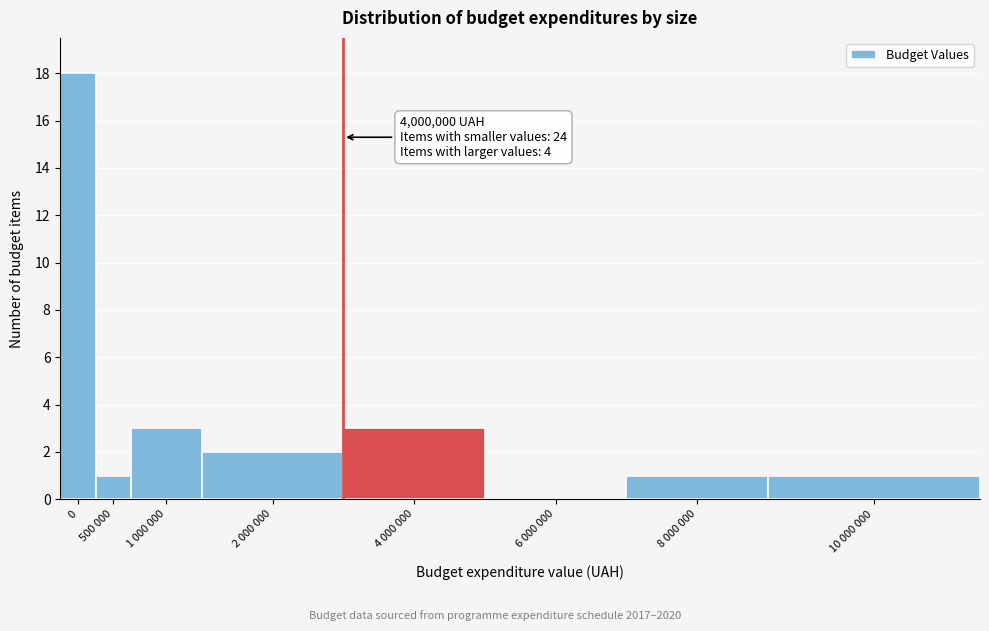

Reading left to right, what are all the values shown in this chart?

0=18	500 000=1	1 000 000=3	2 000 000=2	4 000 000=3	6 000 000=0	8 000 000=1	10 000 000=1